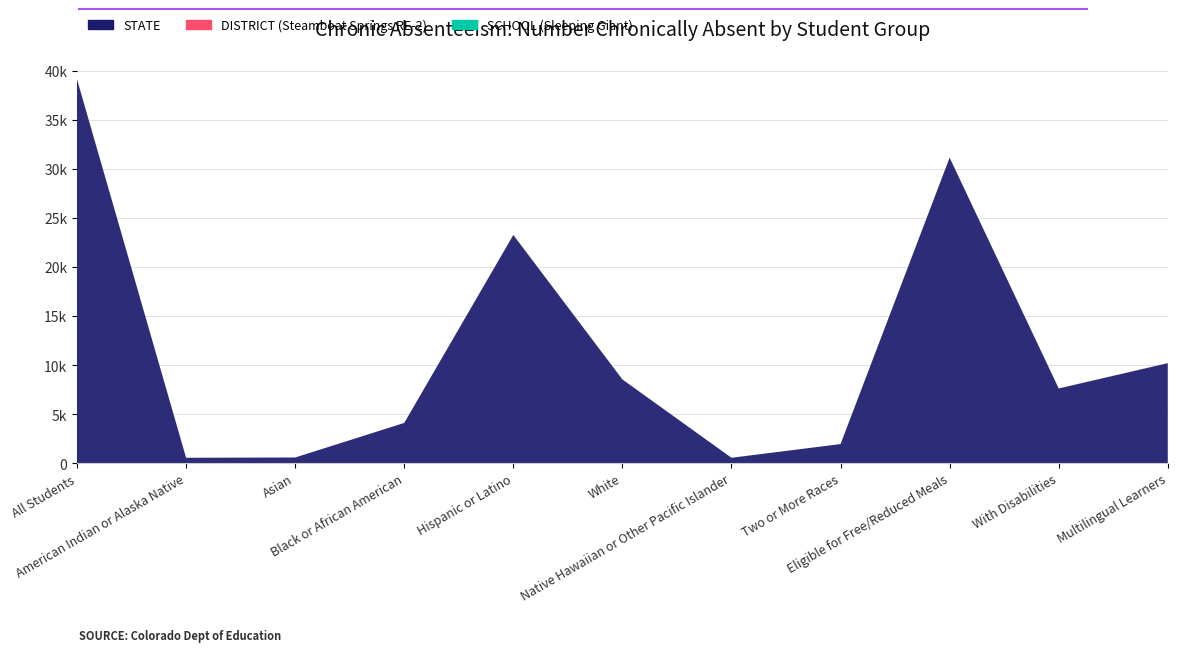

Reading left to right, transcribe all the data shown in this chart.

STATE: 39104	554	582	4103	23250	8532	554	1949	31124	7614	10190
DISTRICT (Steamboat Springs RE-2): 23	0	0	0	12	11	0	0	10	6	11
SCHOOL (Sleeping Giant): 11	0	0	0	7	4	0	0	5	3	6